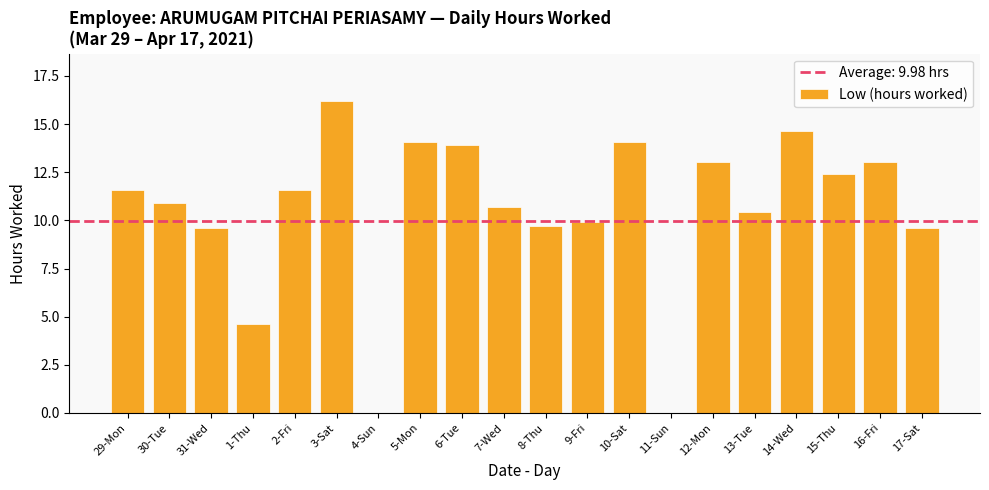

What is the maximum value shown in the chart?

16.2